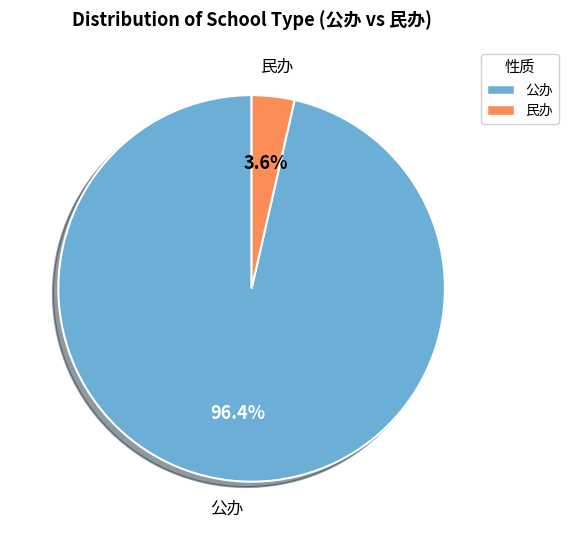

To the nearest percent, what is the average slice percentage?

50%